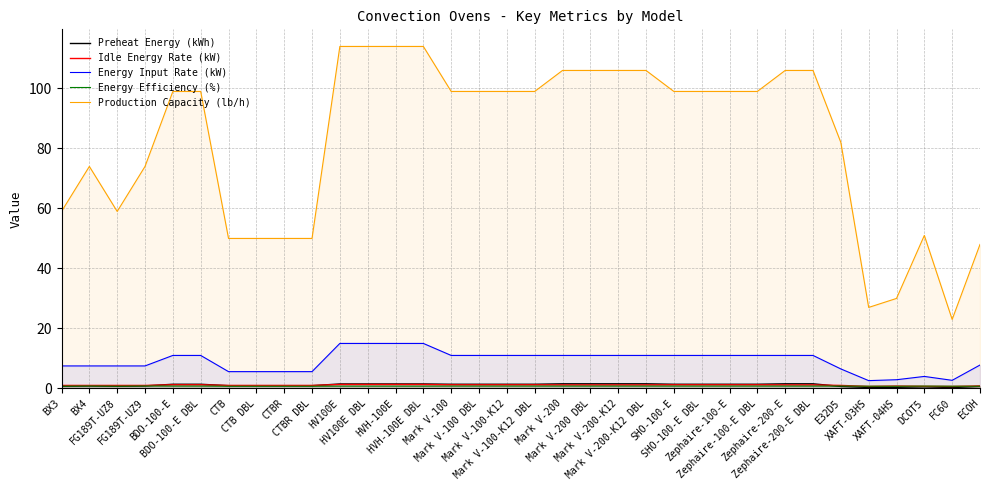

Is the value of Idle Energy Rate (kW) at BDO-100-E greater than the value of Preheat Energy (kWh) at Mark V-200?

No